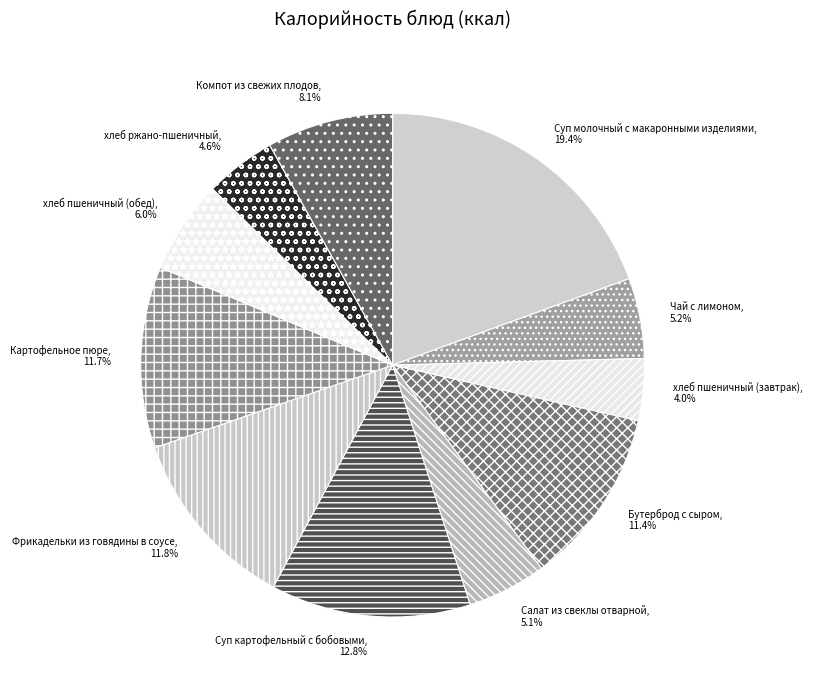

To the nearest percent, what is the difference between the Картофельное пюре and хлеб пшеничный (обед) slice percentages?

6%